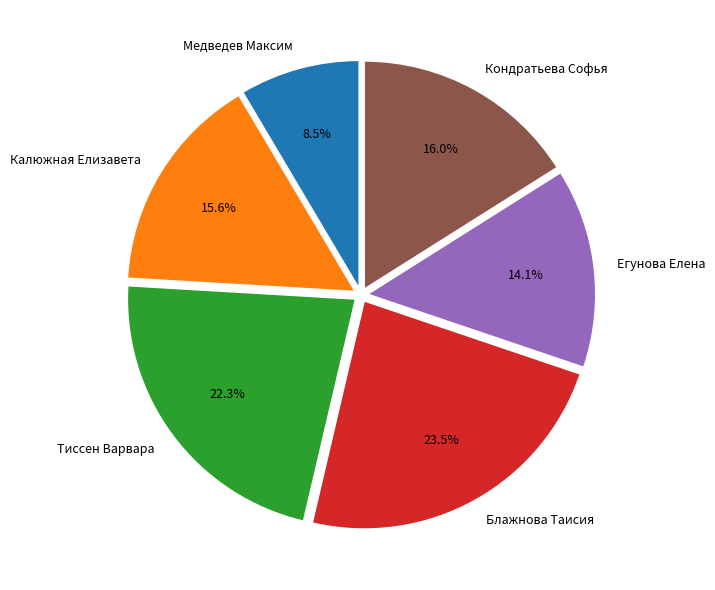

Between Кондратьева Софья and Тиссен Варвара, which is larger?

Тиссен Варвара